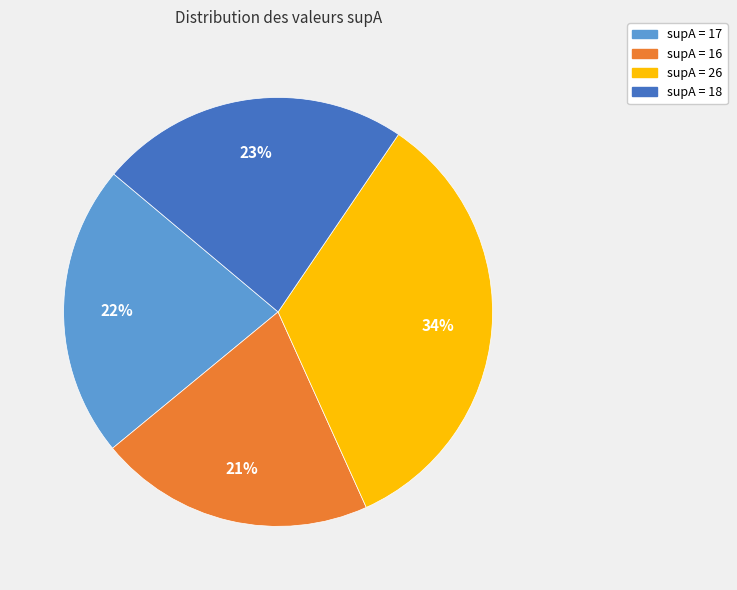

Is there any slice that represents more than half of the pie?

No